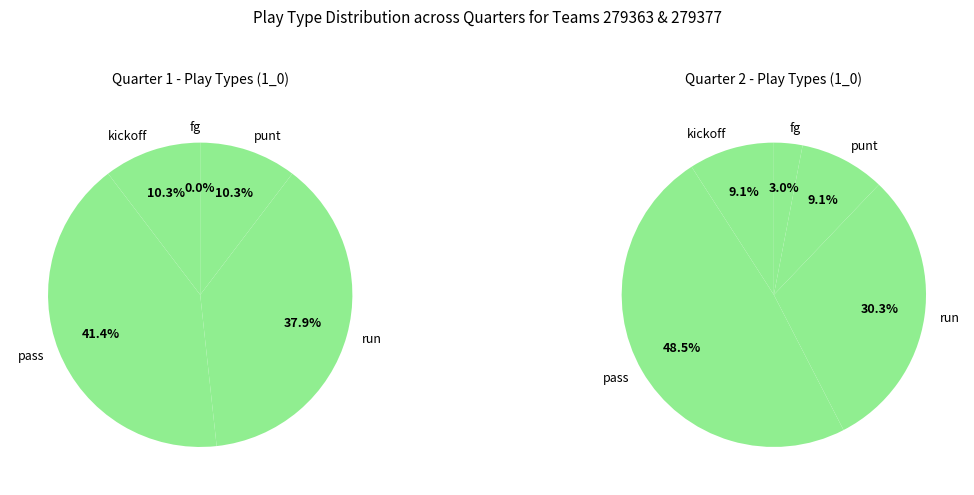

How many slices are in this pie chart?

5